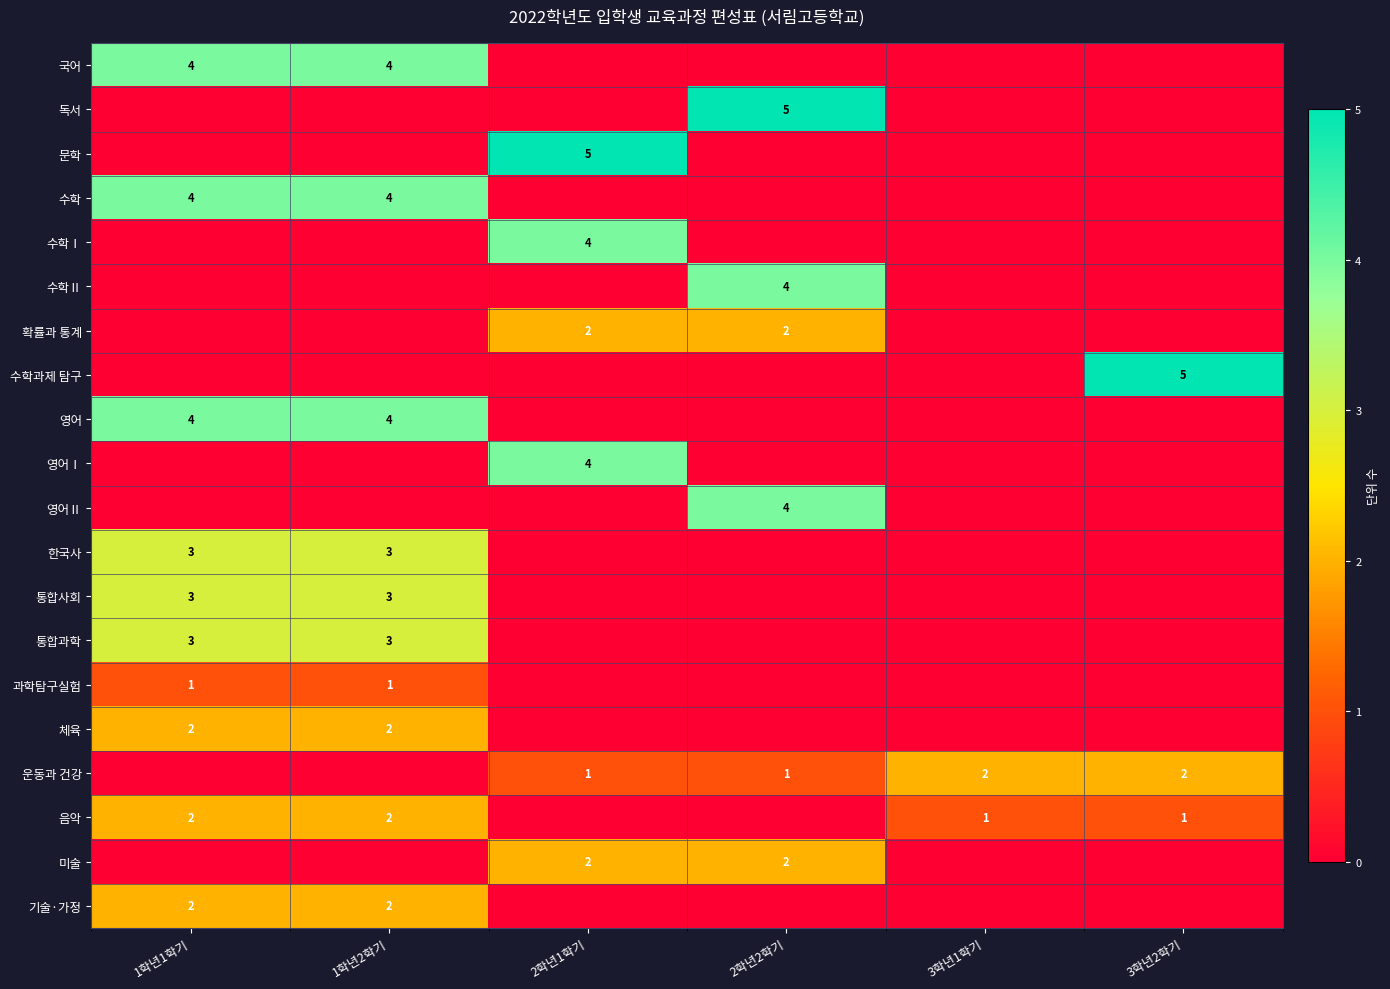

The value of 음악 at 1학년1학기 is 2. True or false?

True